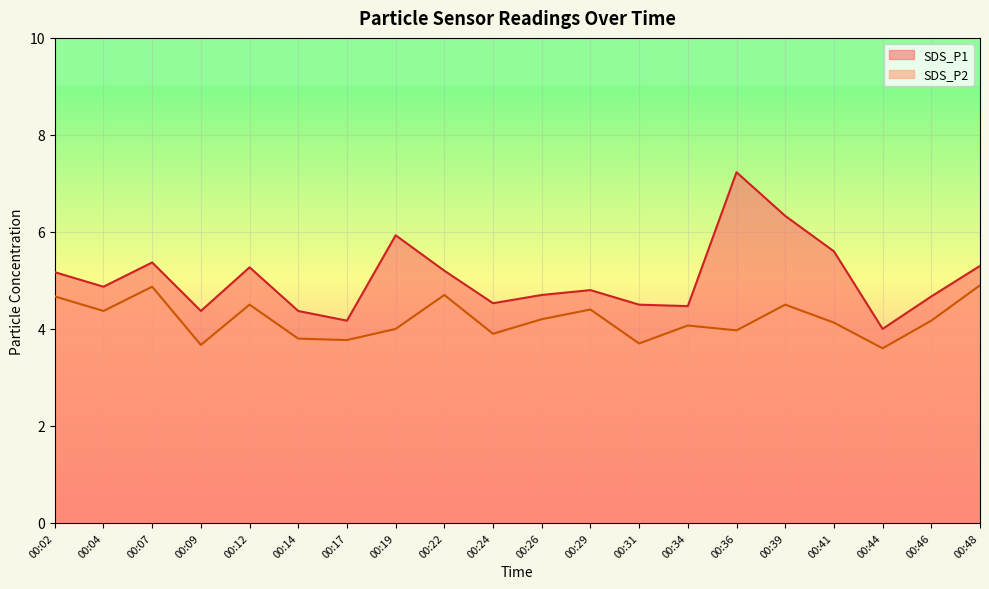

What is the difference between the highest and lowest values at 00:14?

0.6